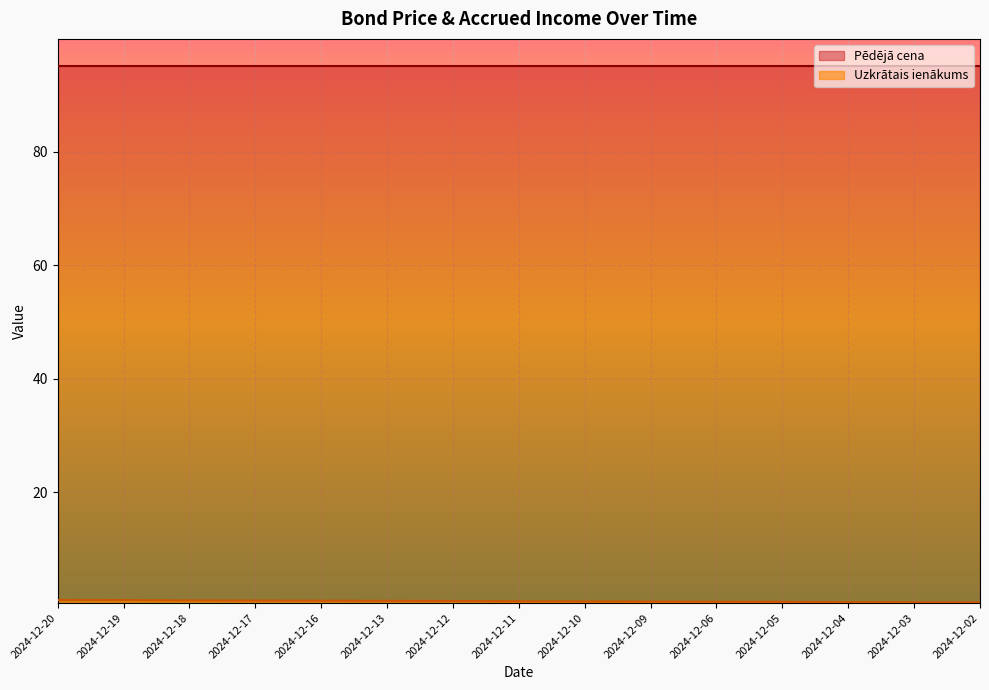

True or false: the data shows 1.1 at 2024-12-10.

False